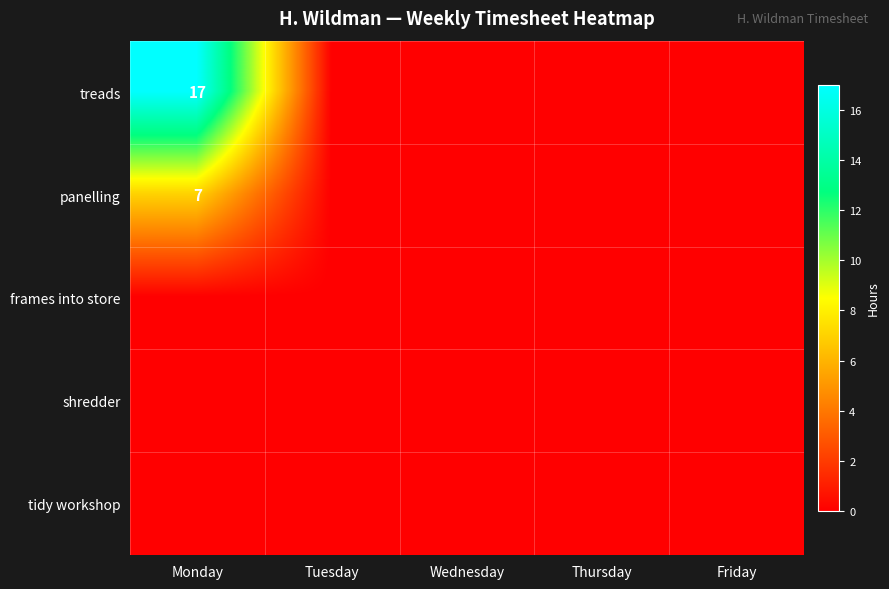

The value of treads at Monday is 17. True or false?

True